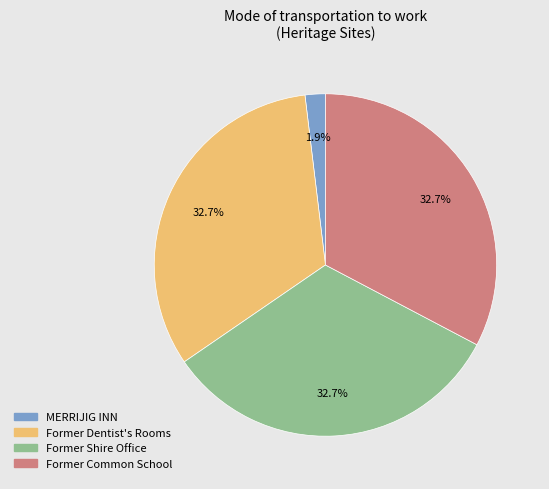

True or false: Former Common School accounts for 25% of the total.

False